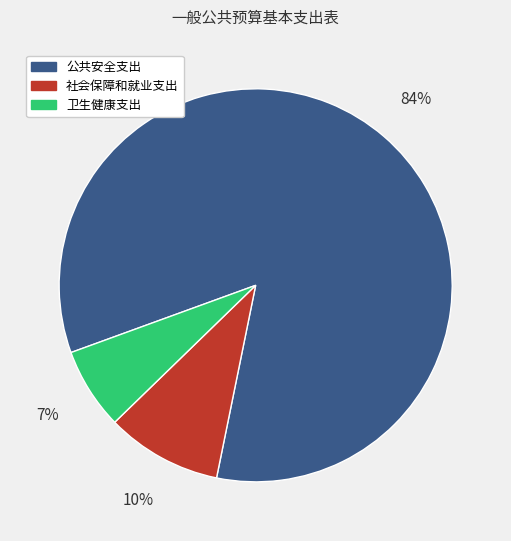

Count the number of slices in the pie.

3